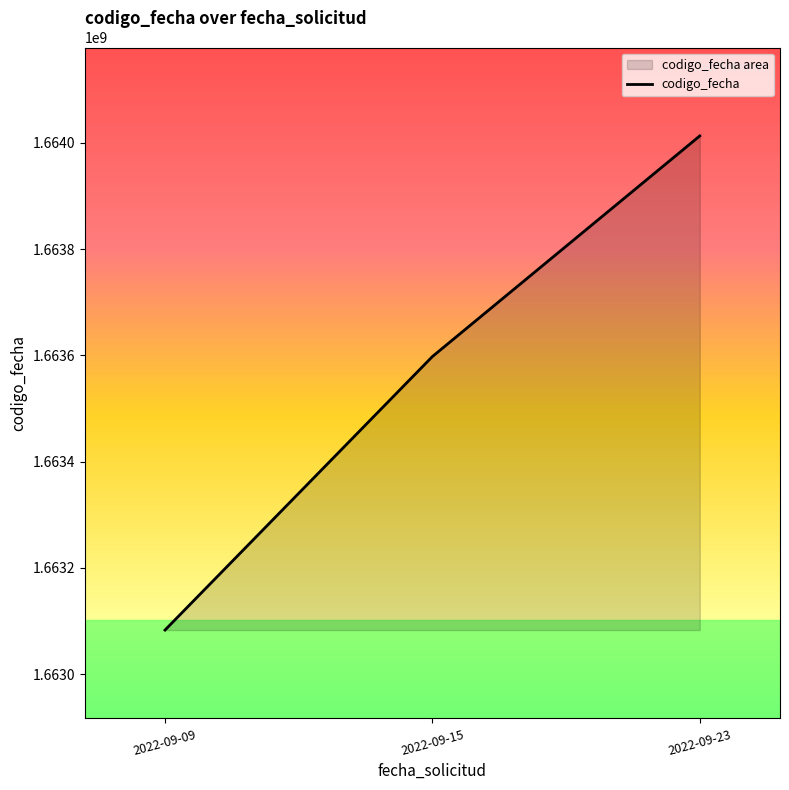

Reading left to right, transcribe all the data shown in this chart.

2022-09-09=1663082945	2022-09-15=1663597660	2022-09-23=1664012838